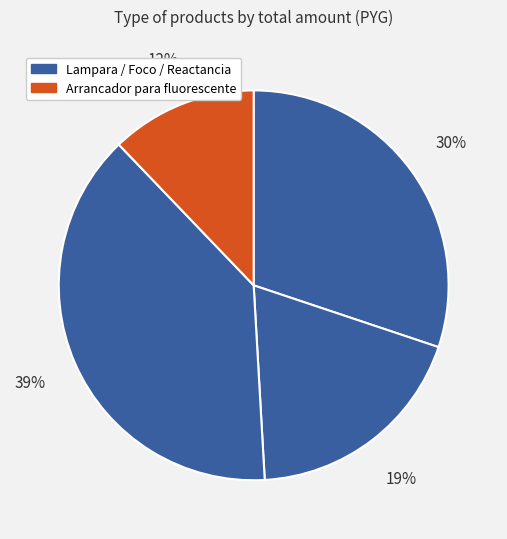

Count the number of slices in the pie.

4